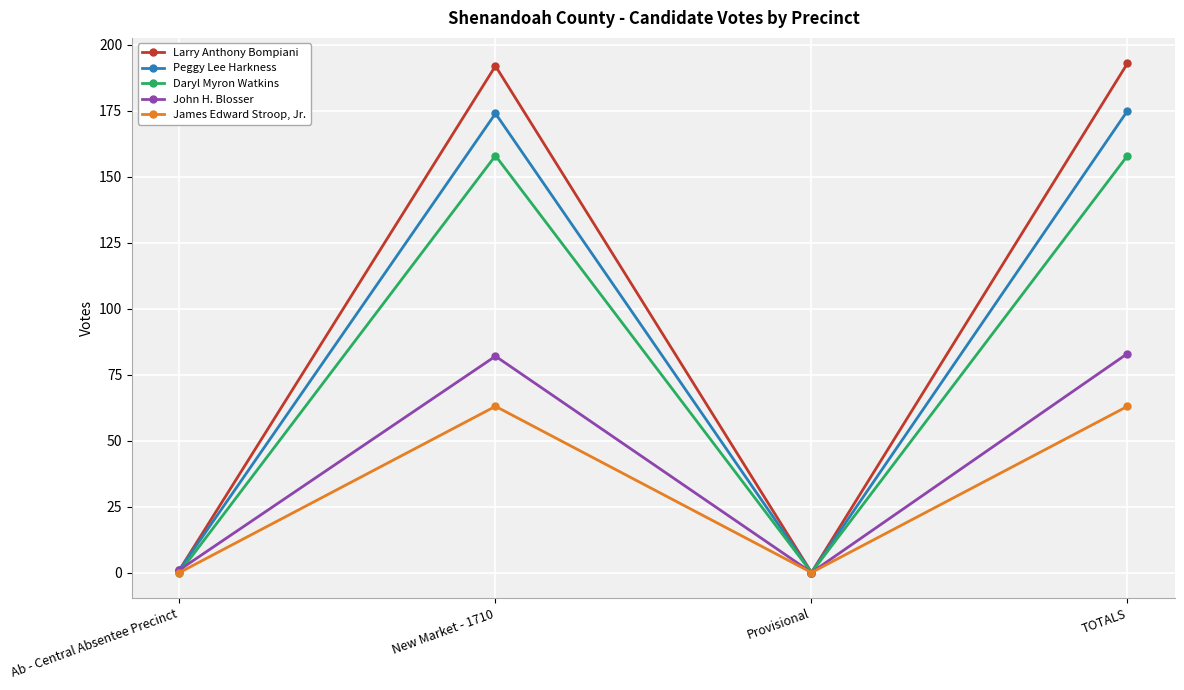

Is it true that Daryl Myron Watkins equals 158 at New Market - 1710?

True